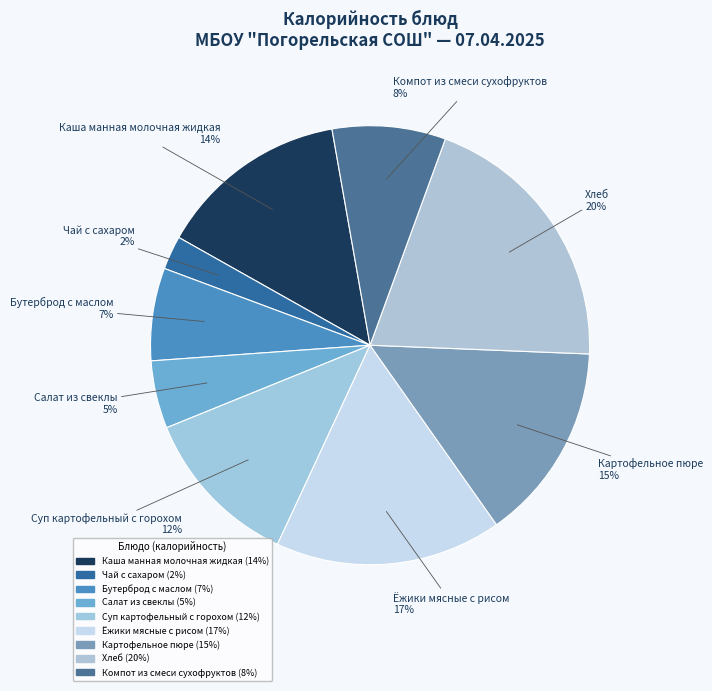

What is the ratio of the value at Салат из свеклы to the value at Бутерброд с маслом?

0.7